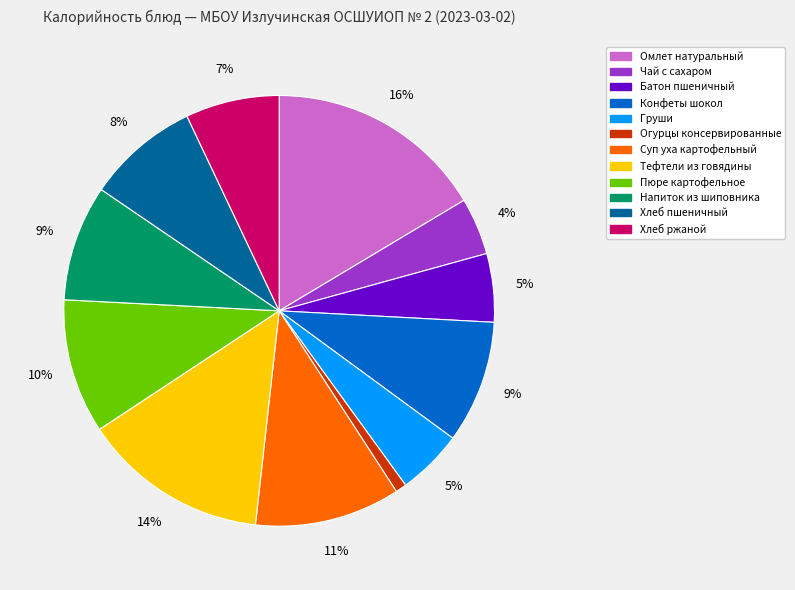

Is it true that Конфеты шокол is 1% of the pie?

False